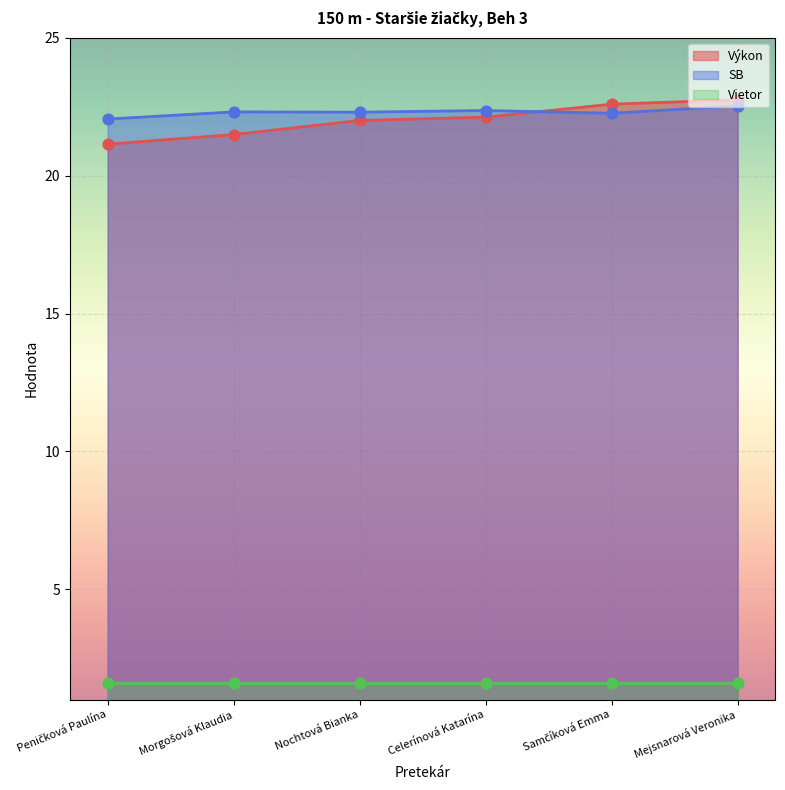

Is it true that SB equals 15.3 at Mejsnarová Veronika?

False